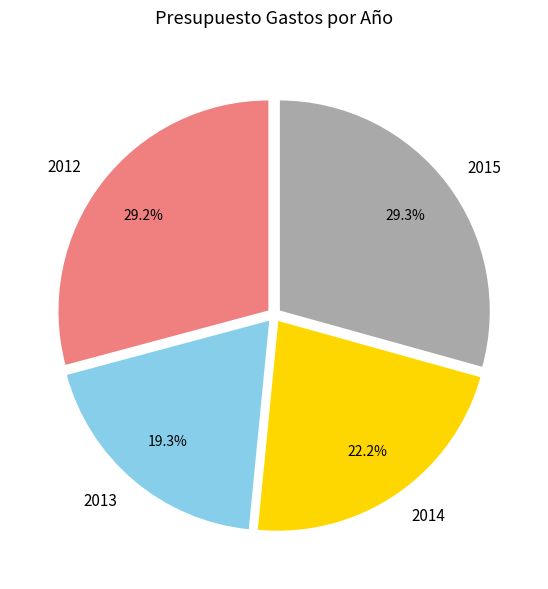

Which category has the smallest portion of the pie?

2013